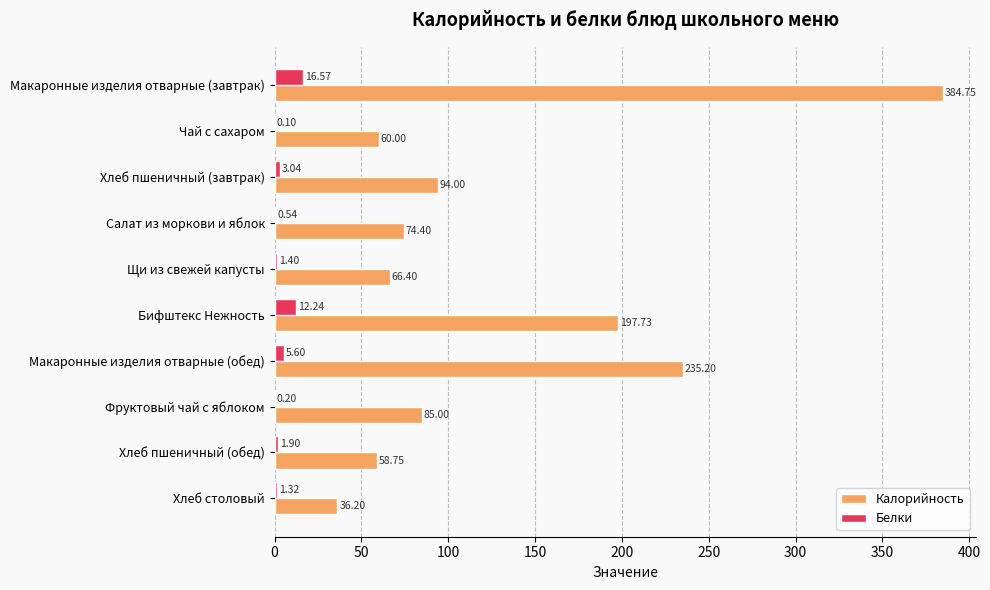

Where is Белки nearest to the value 8?

Макаронные изделия отварные (обед)